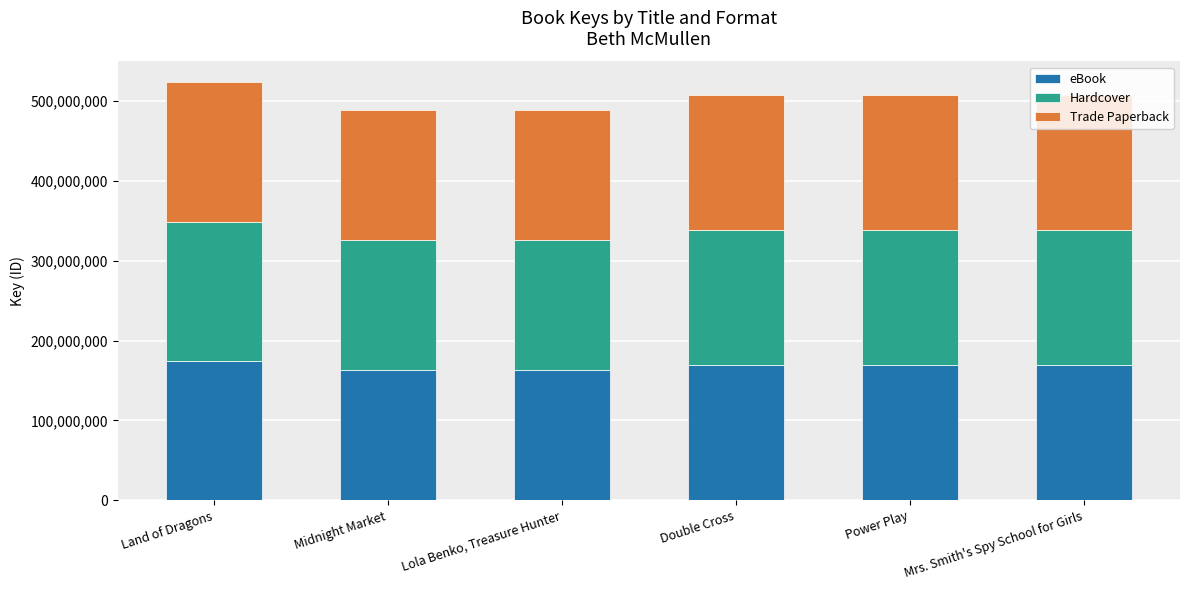

What is the sum of all eBook values?

1007657576